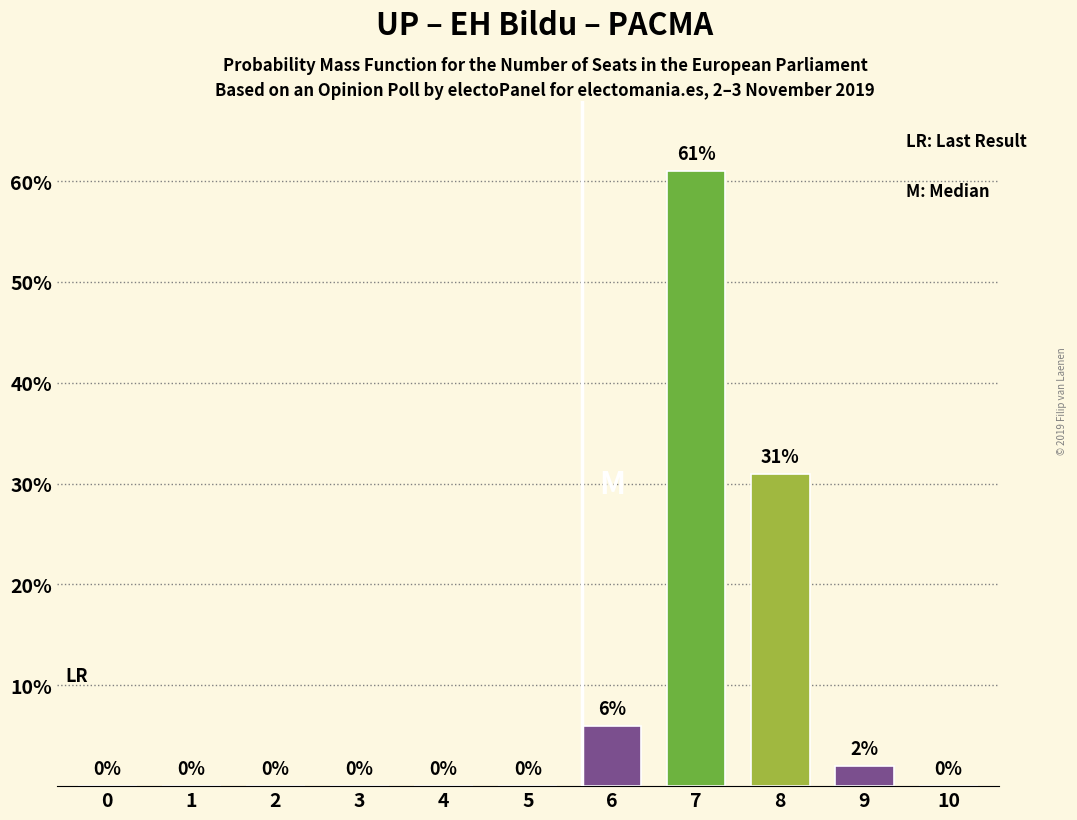

What is the average value?

9